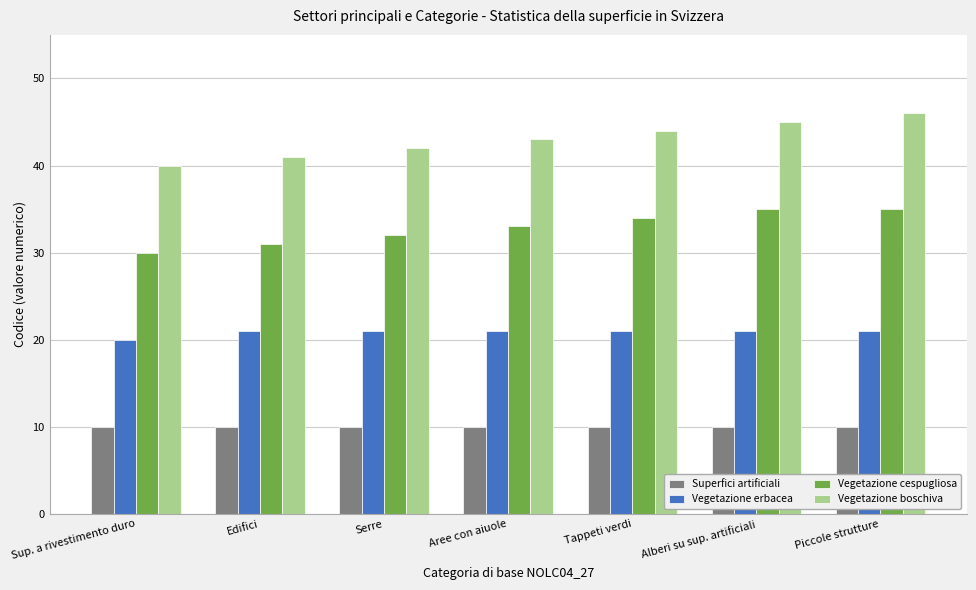

Reading left to right, transcribe all the data shown in this chart.

Superfici artificiali: 10	10	10	10	10	10	10
Vegetazione erbacea: 20	21	21	21	21	21	21
Vegetazione cespugliosa: 30	31	32	33	34	35	35
Vegetazione boschiva: 40	41	42	43	44	45	46